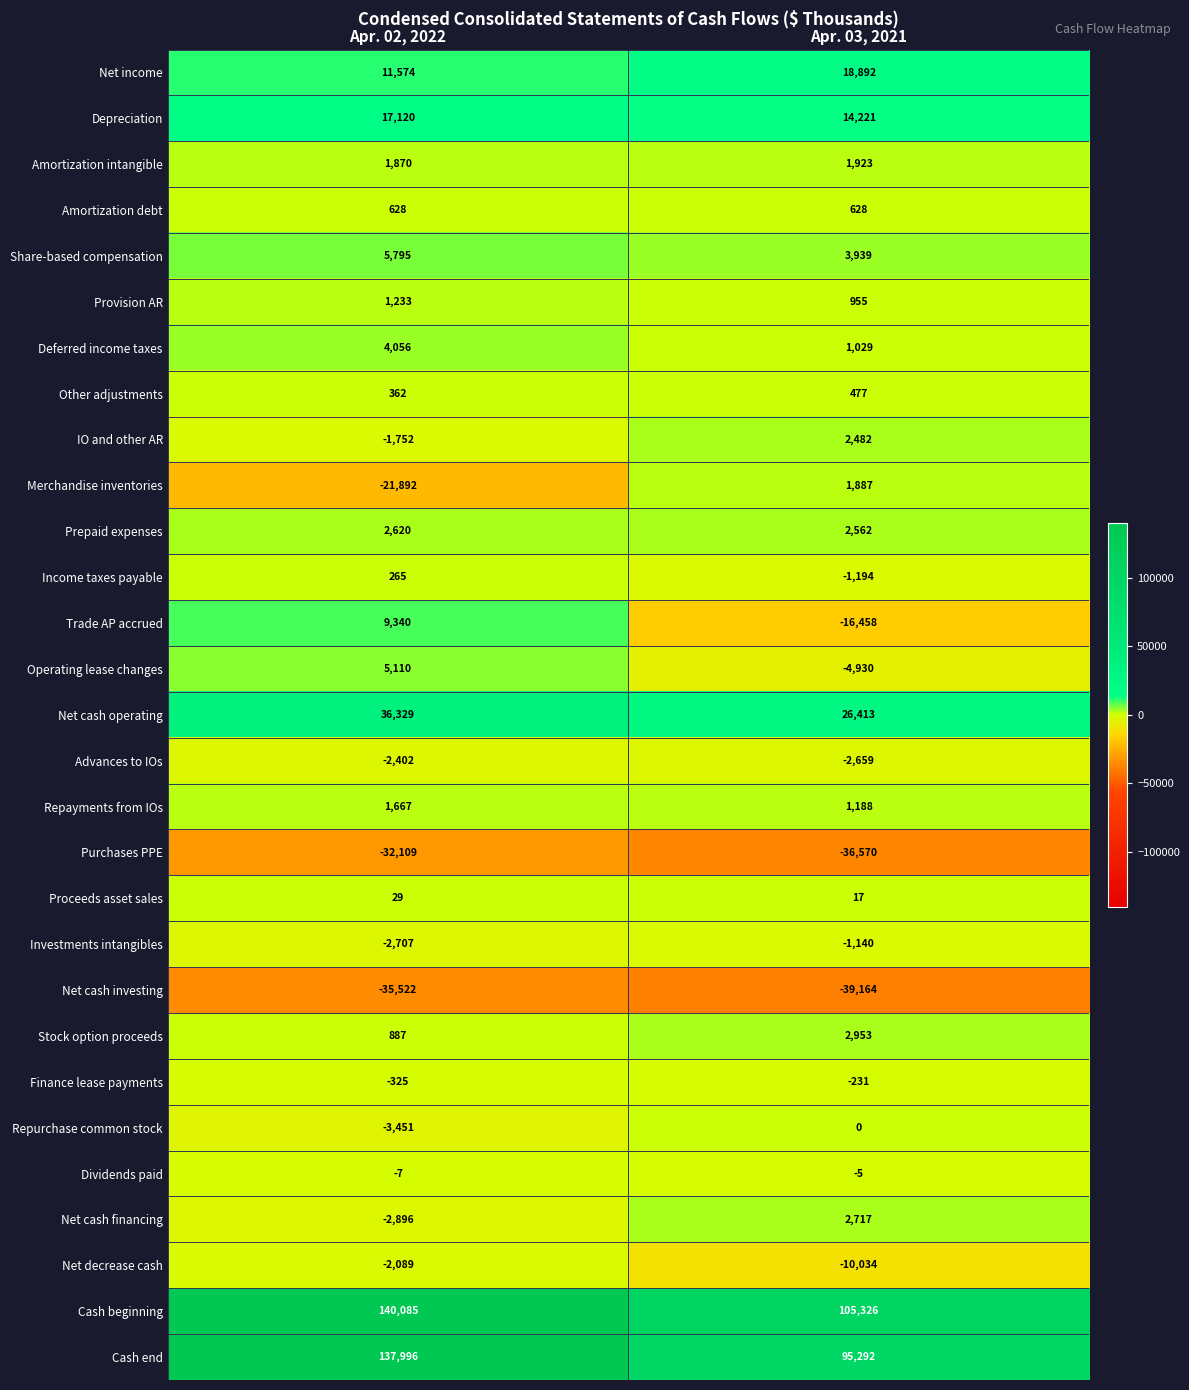

At which category is the sum across all series the highest?

Apr. 02, 2022